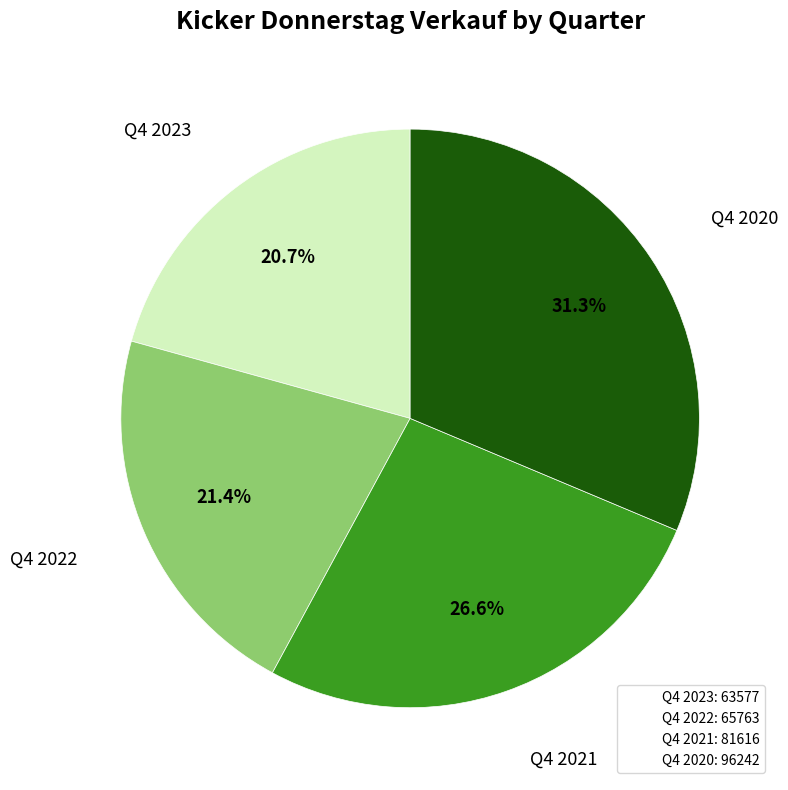

How many slices are in this pie chart?

4